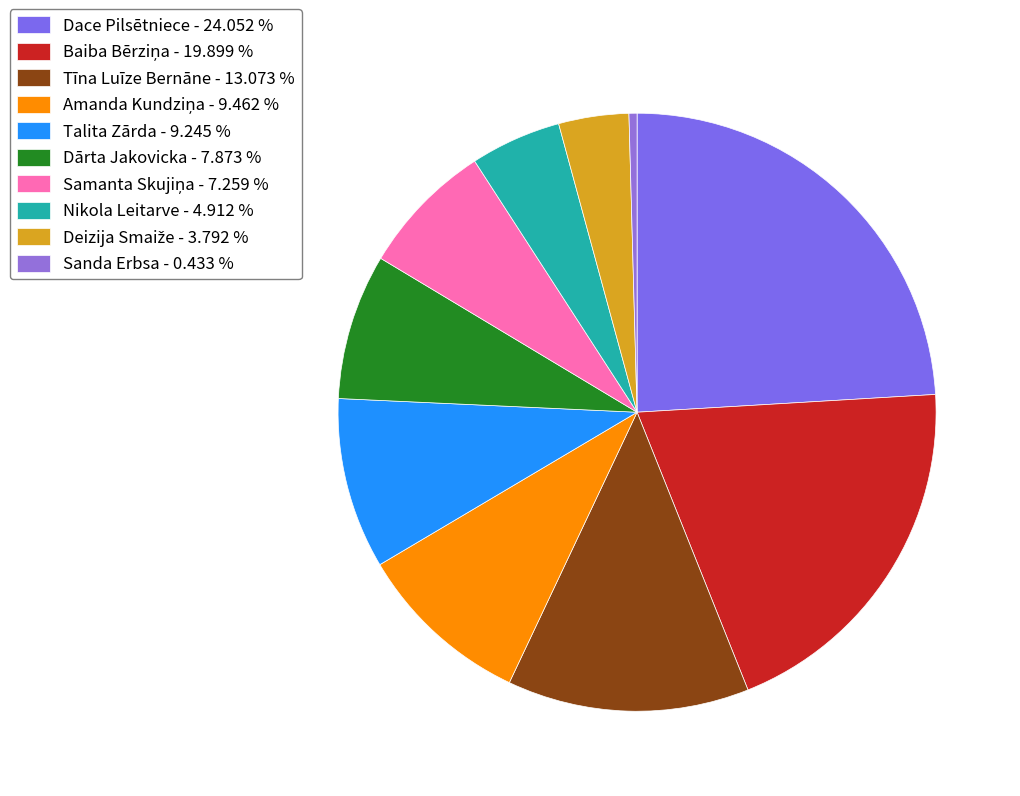

Is there any slice that represents more than half of the pie?

No